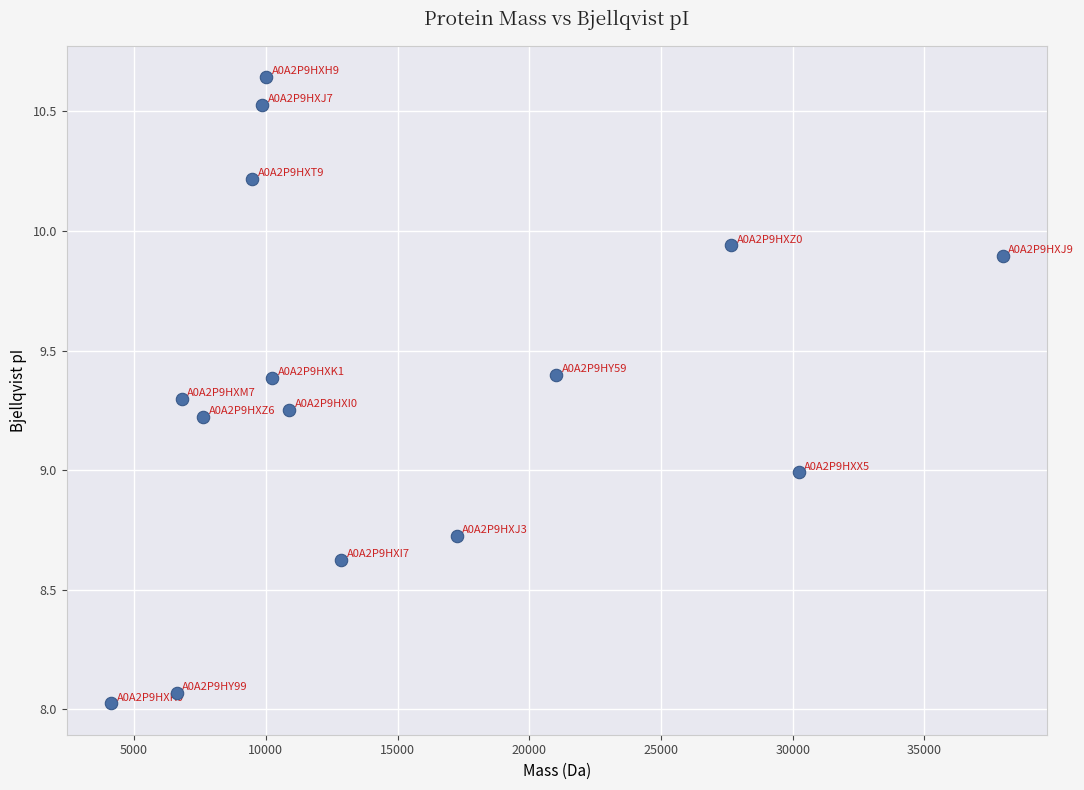

What is the range of X values (max minus min)?

33841.6